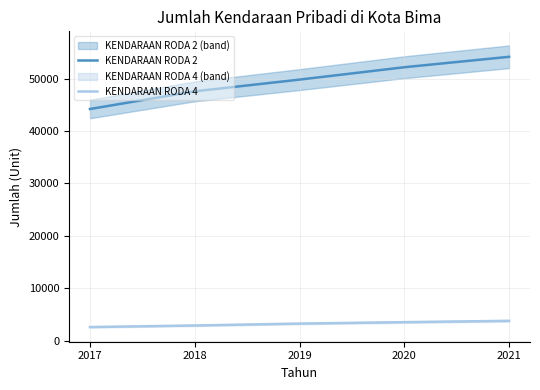

The value of KENDARAAN RODA 2 at 2017 is 44203. True or false?

True